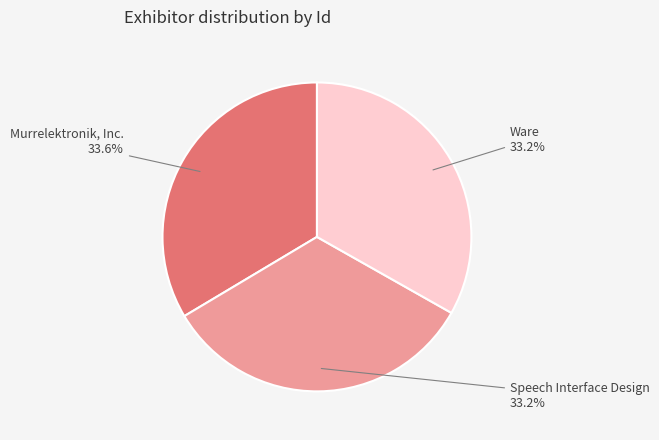

Is it true that Speech Interface Design is 33% of the pie?

True